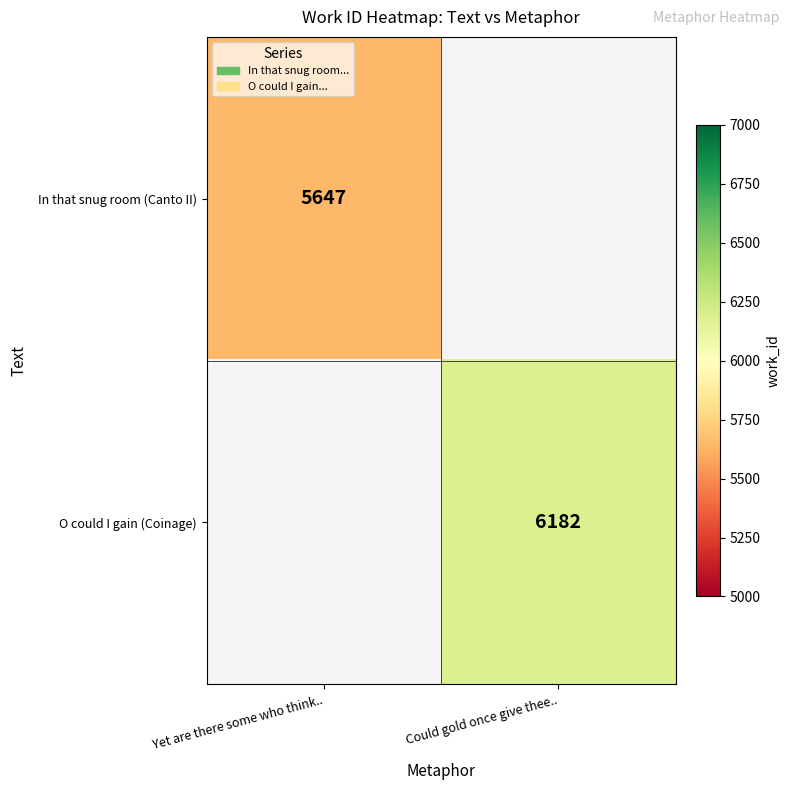

What is the maximum value shown in the chart?

6182.0